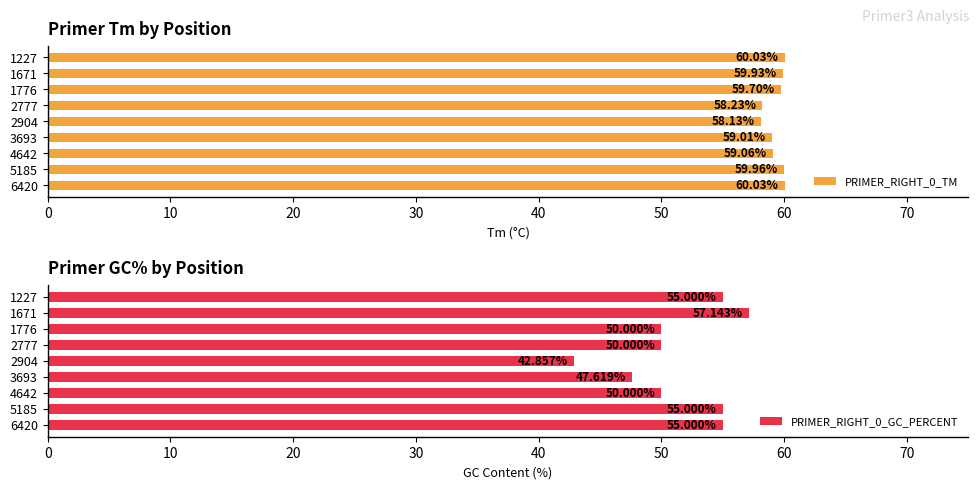

What is the value of the PRIMER_RIGHT_0_GC_PERCENT bar at the 8th from the left?

55.0